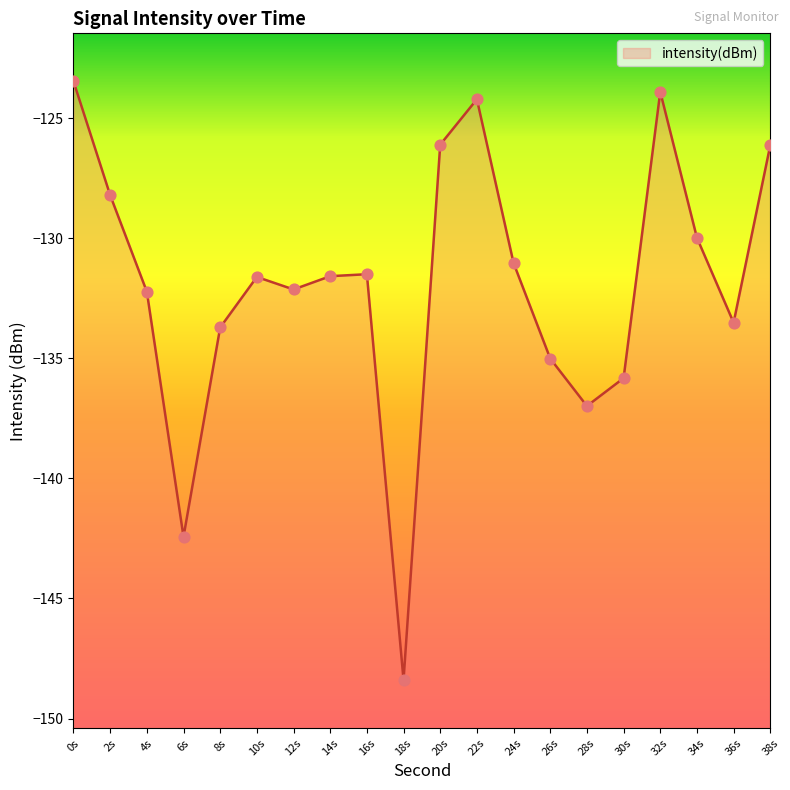

What is the change in value from 26s to 28s?

-2.0